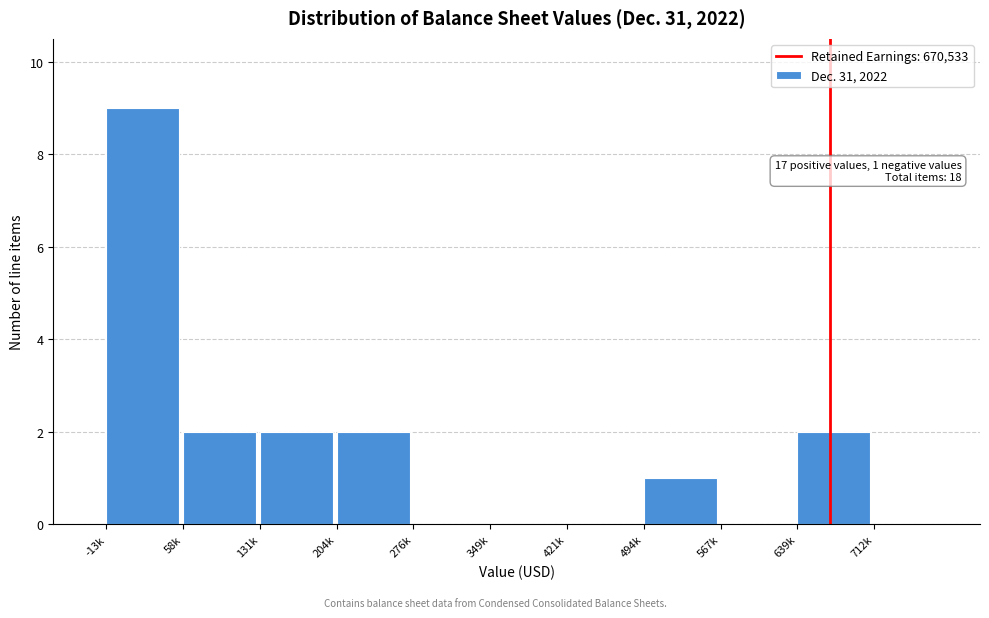

Reading left to right, extract all data points from this chart.

-13k=9	58k=2	131k=2	204k=2	276k=0	349k=0	421k=0	494k=1	567k=0	639k=2